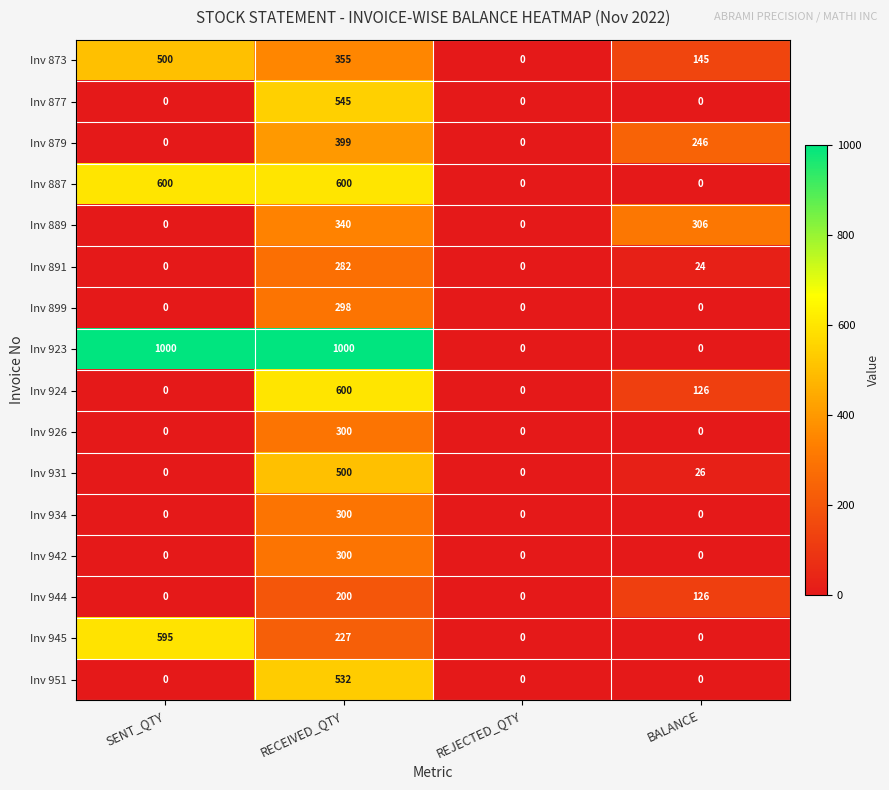

What is the sum of the Inv 924 values at REJECTED_QTY and BALANCE?

126